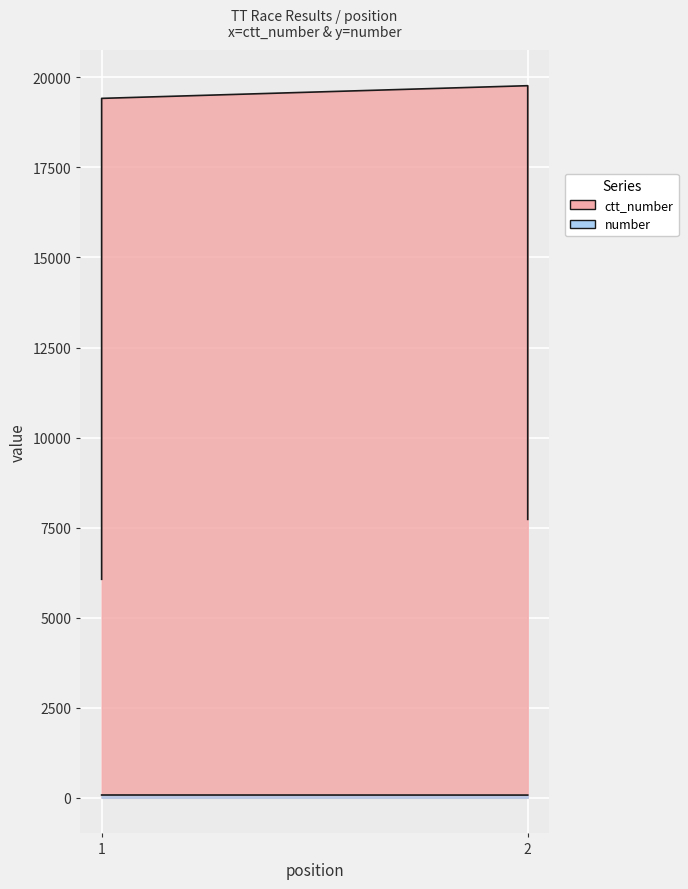

True or false: ctt_number has a value of 1911 at 2.

False